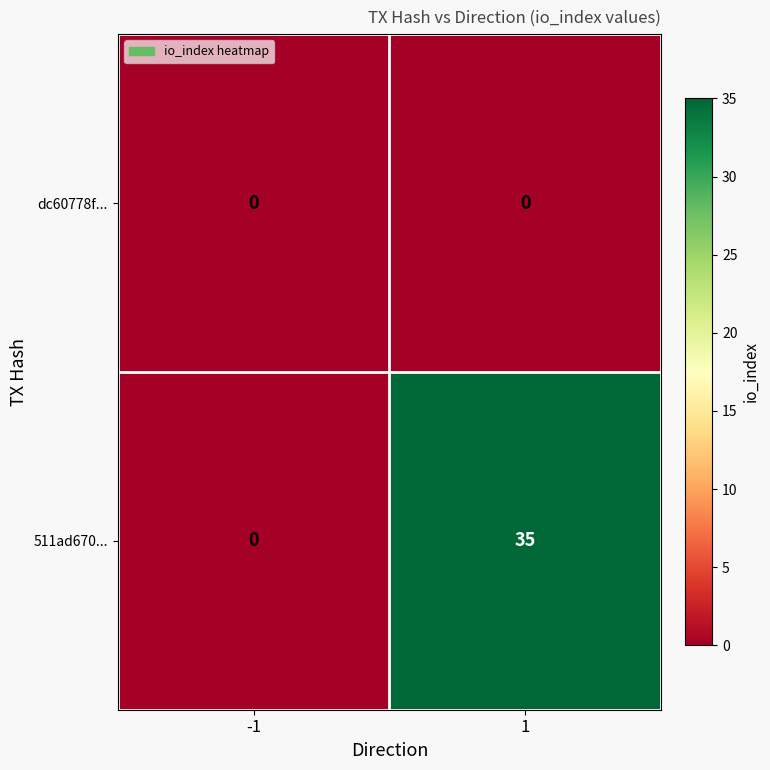

The 511ad670... series shows 62 at 1. True or false?

False